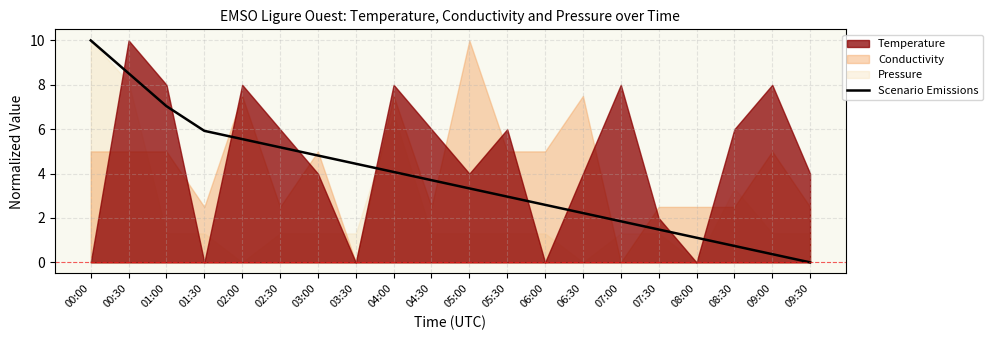

True or false: there are more than 2 points higher than both neighbors.

False